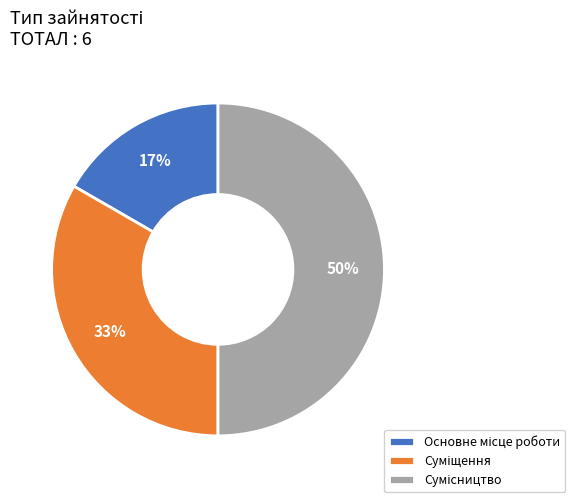

To the nearest percent, what is the average slice percentage?

33%